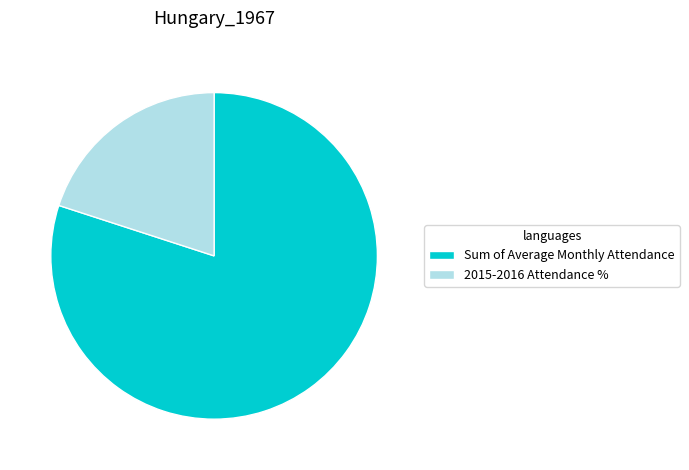

Is there any slice that represents more than half of the pie?

Yes